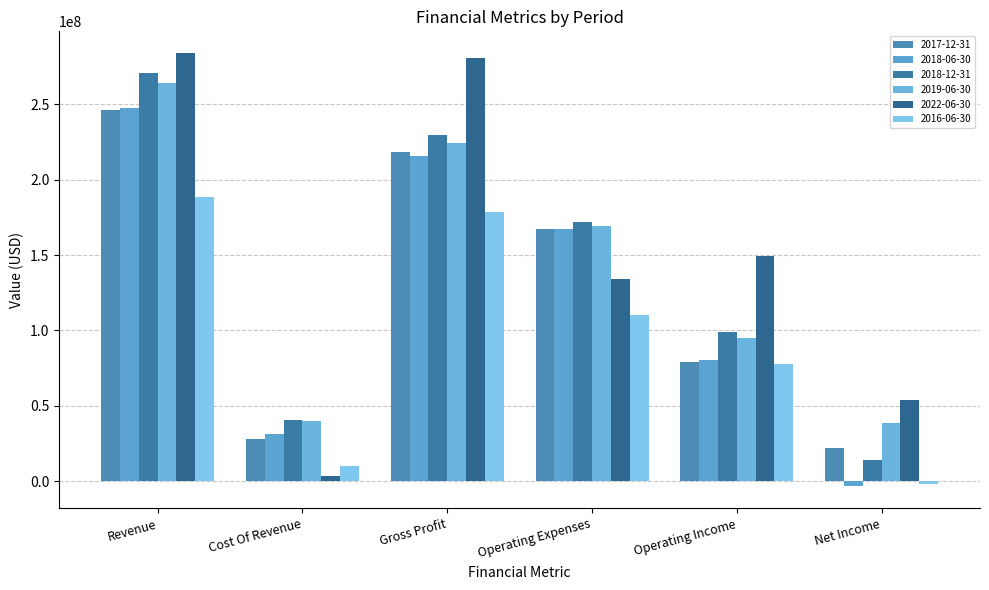

What is the sum of the 2018-12-31 values at Gross Profit and Operating Expenses?

401524000